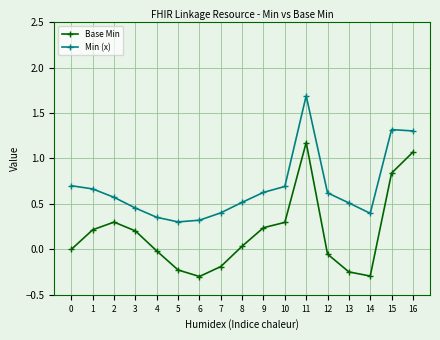

How many data points does each series have?

17